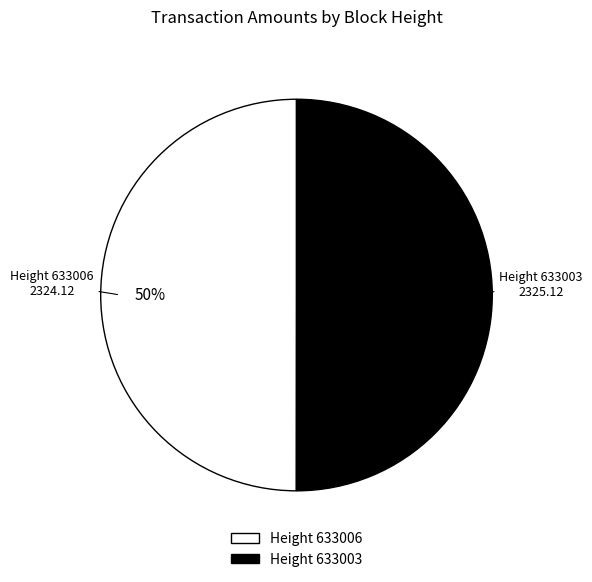

Approximately how many times larger is the value at Height 633003 compared to Height 633006?

1.0